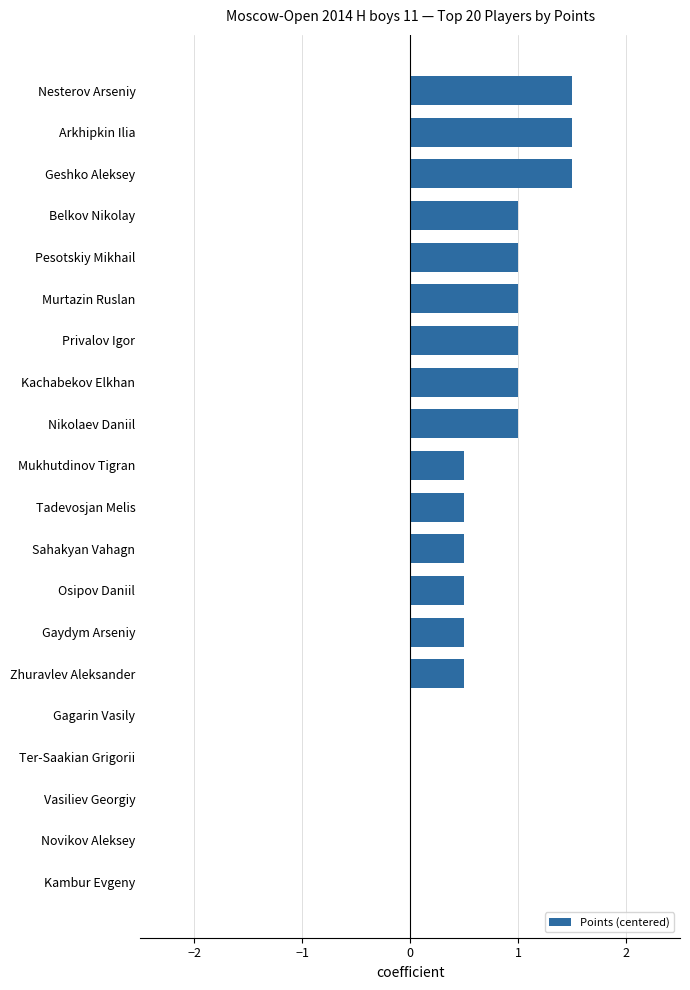

Are the bars horizontal?

Yes